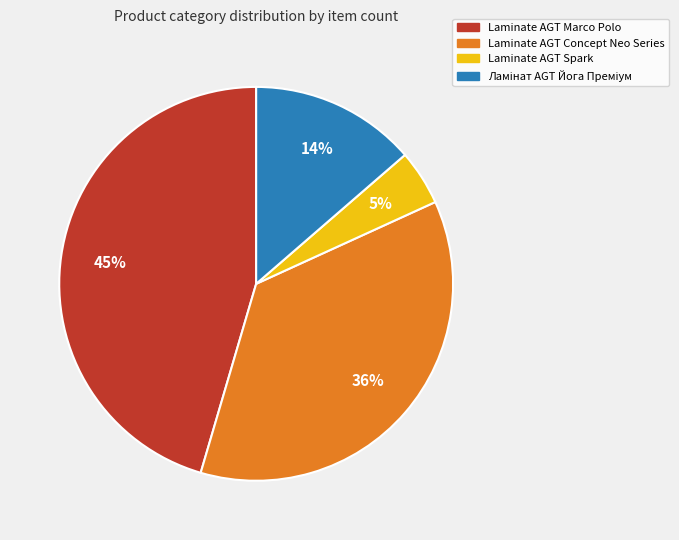

To the nearest percent, what is the combined percentage of Laminate AGT Spark and Laminate AGT Concept Neo Series?

41%